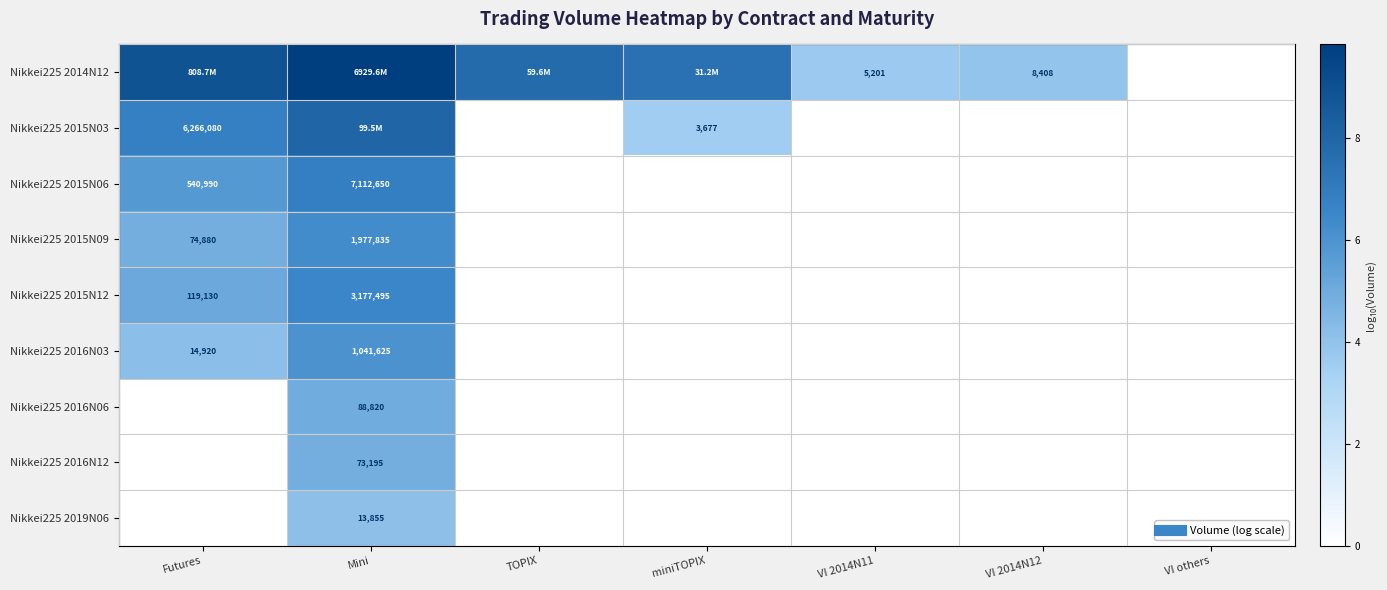

Which category has the highest value across all series?

Mini